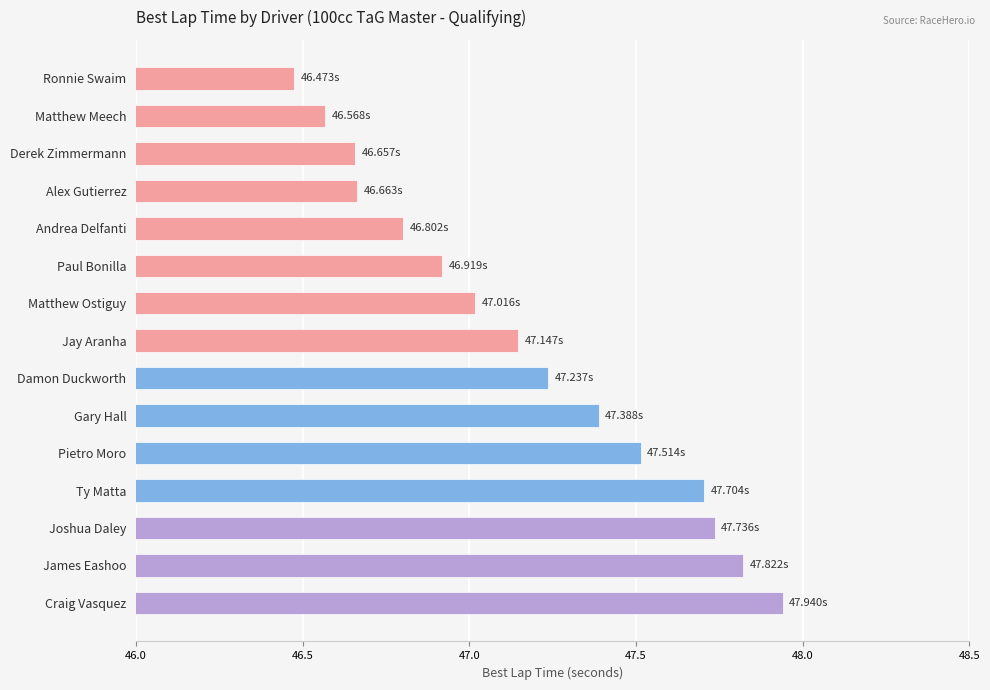

Between Pietro Moro and Gary Hall, which is larger?

Pietro Moro